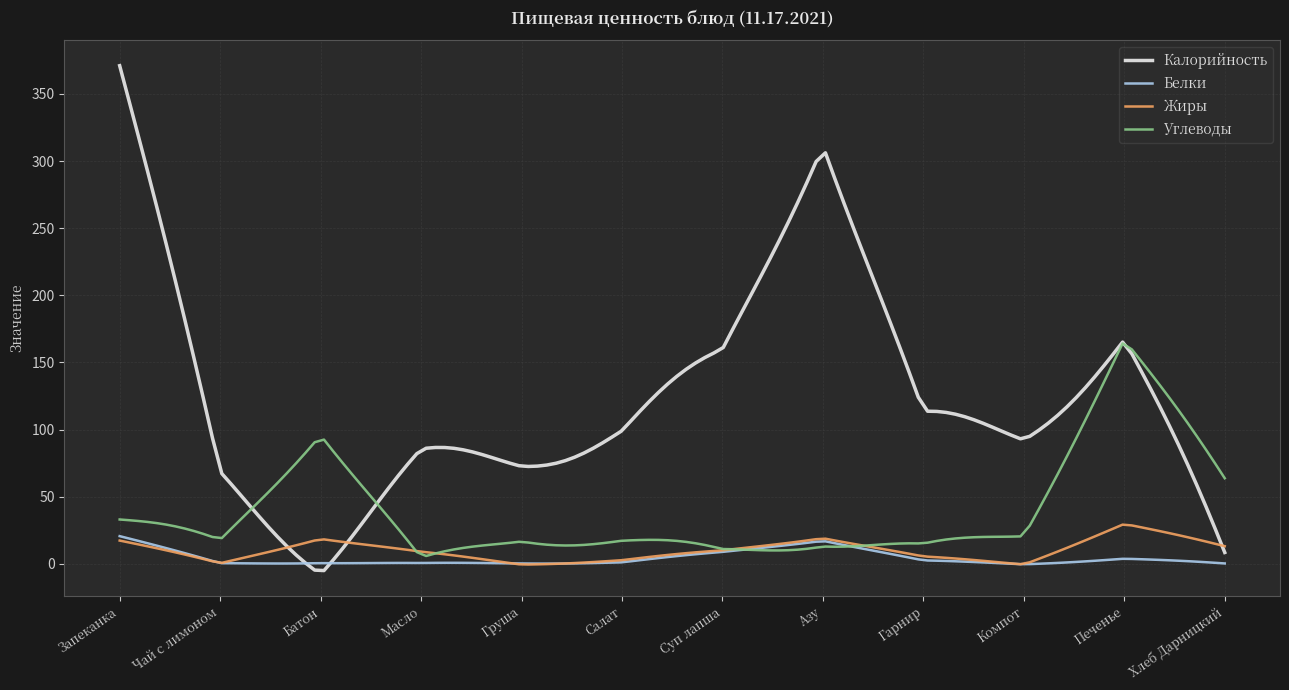

What is the maximum value for Жиры?

29.3